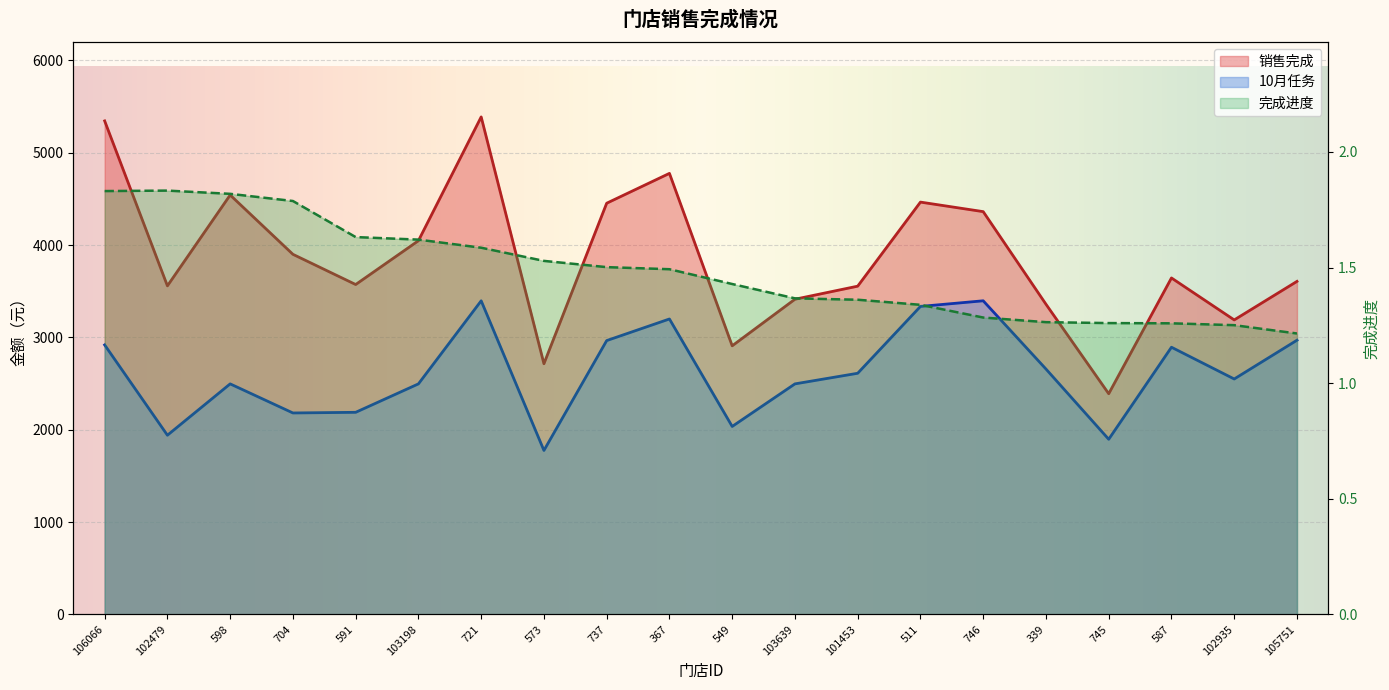

List the series in order of their overall mean, highest first.

销售完成, 10月任务, 完成进度